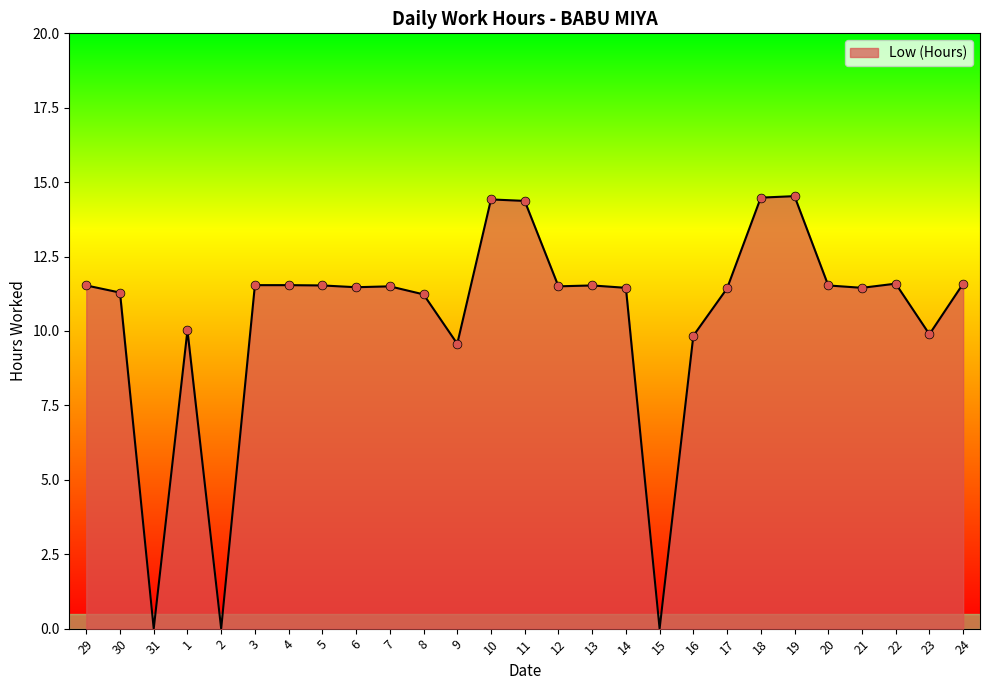

What is the change in value from 30 to 22?

+0.3